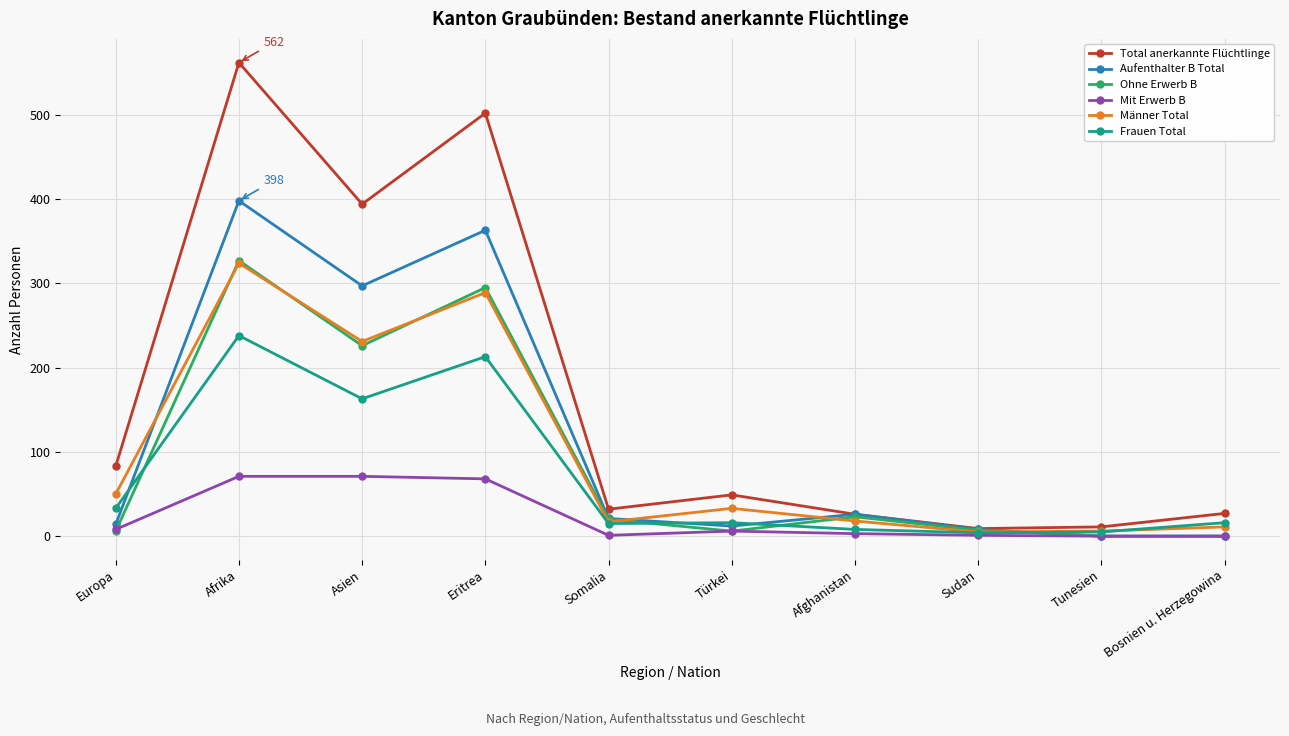

Is the value of Aufenthalter B Total at Bosnien u. Herzegowina greater than the value of Männer Total at Afghanistan?

No